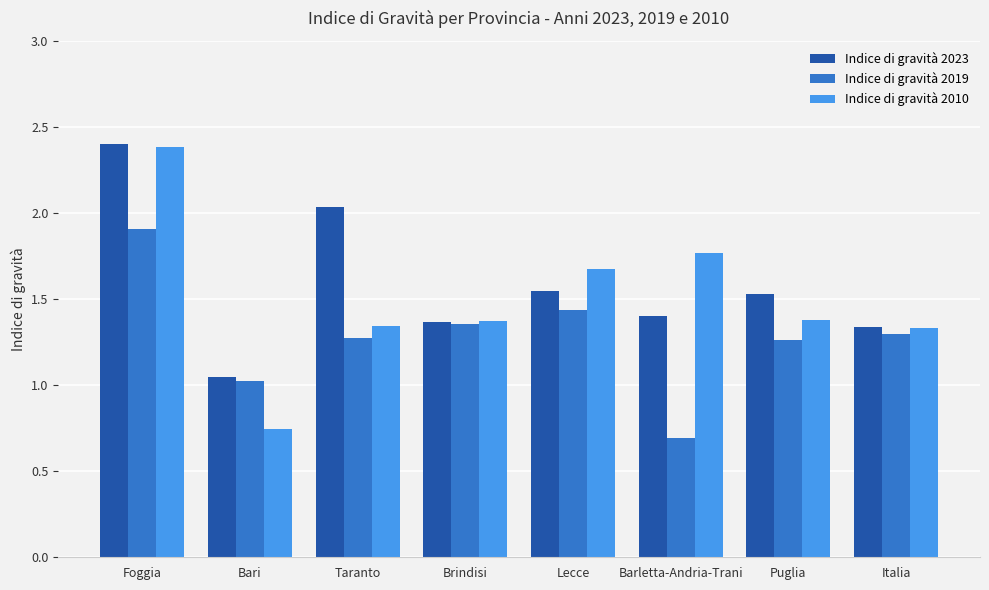

Which category has the highest value in the Indice di gravità 2019 series?

Foggia